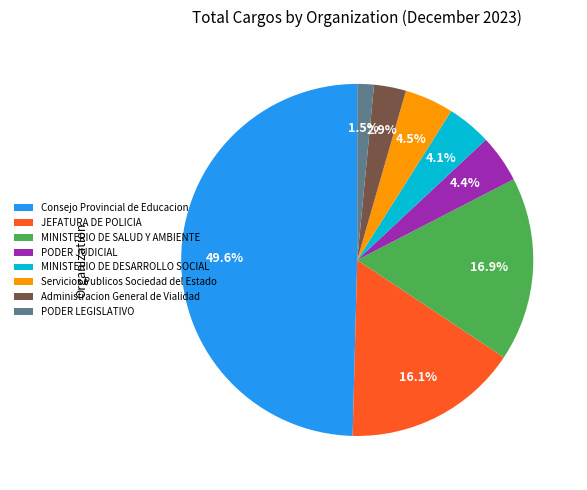

What percentage do Consejo Provincial de Educacion and Administracion General de Vialidad together represent?

52.5%